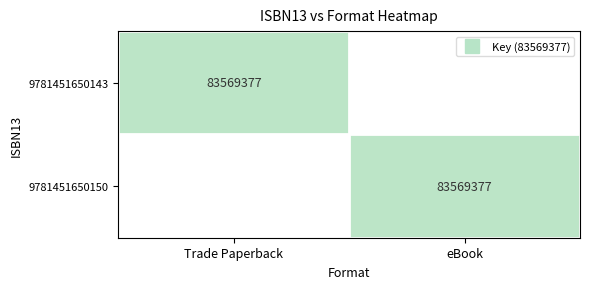

At which category is the sum across all series the highest?

Trade Paperback